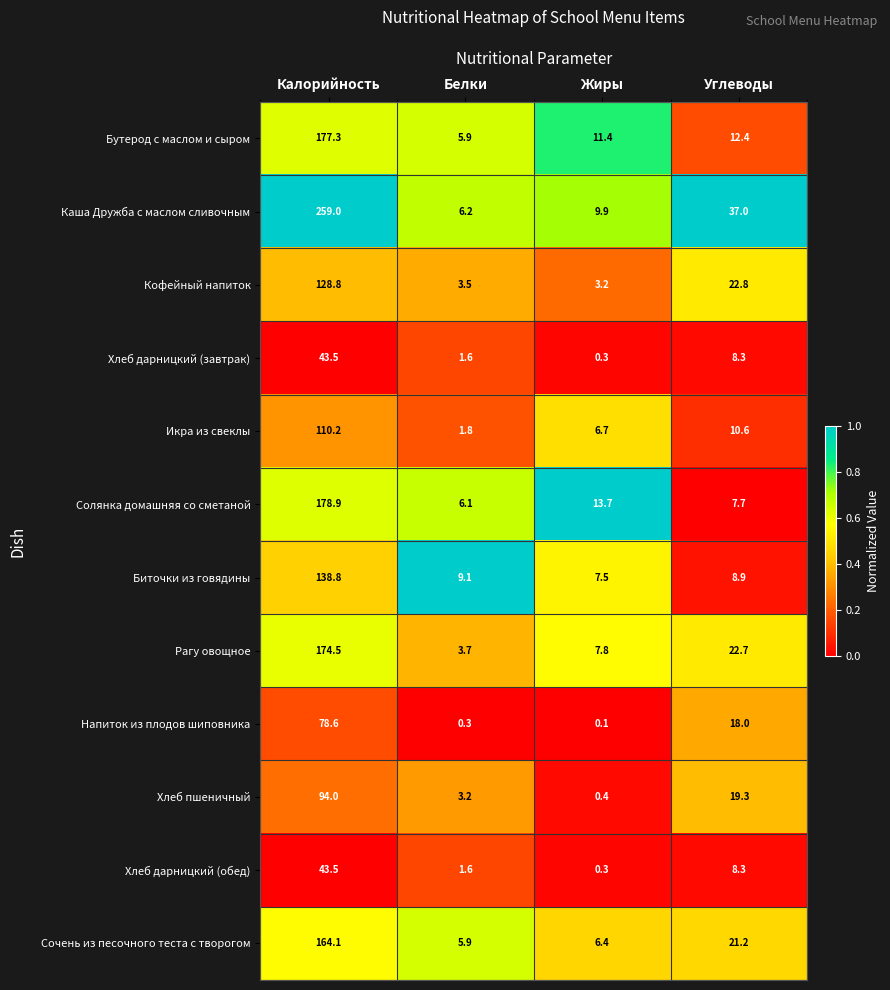

Rank the categories by Бутерод с маслом и сыром value from highest to lowest.

Калорийность, Углеводы, Жиры, Белки